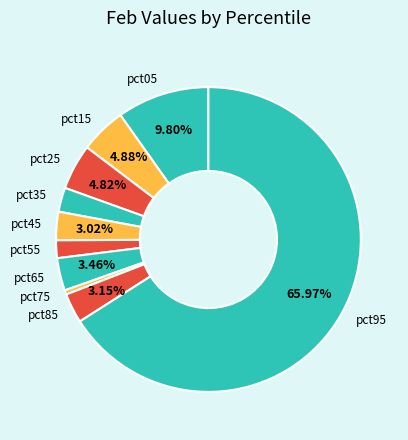

What percentage is the pct45 slice, to the nearest percent?

3%